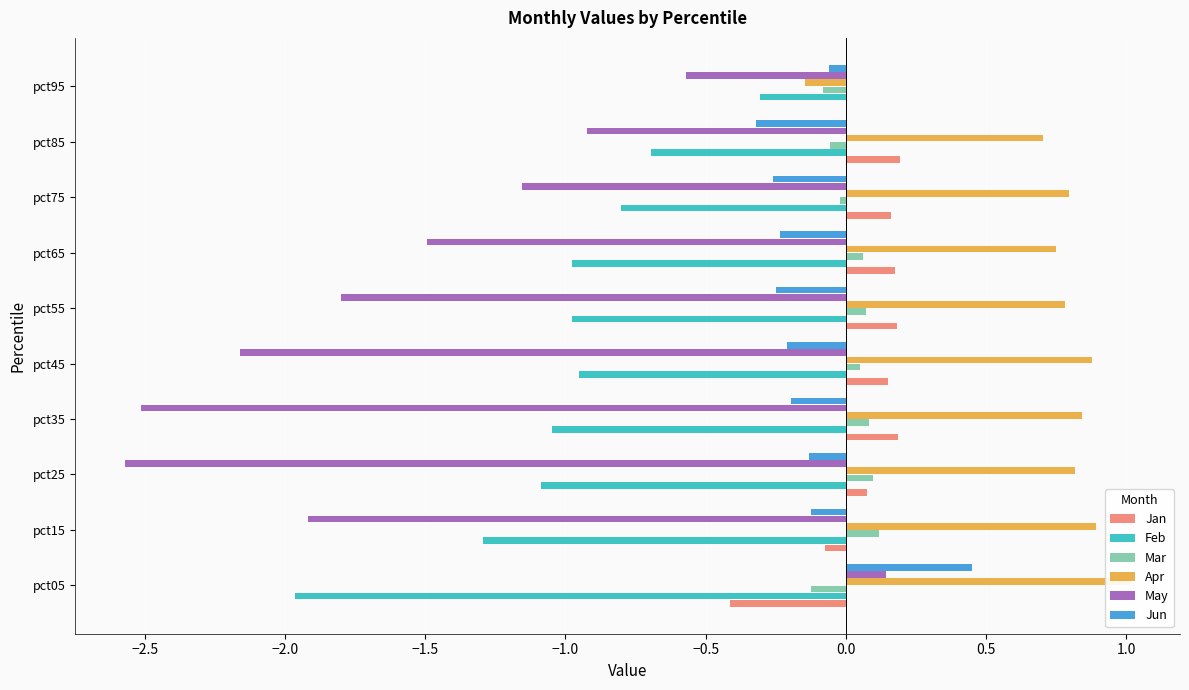

How many bars are there in total?

60